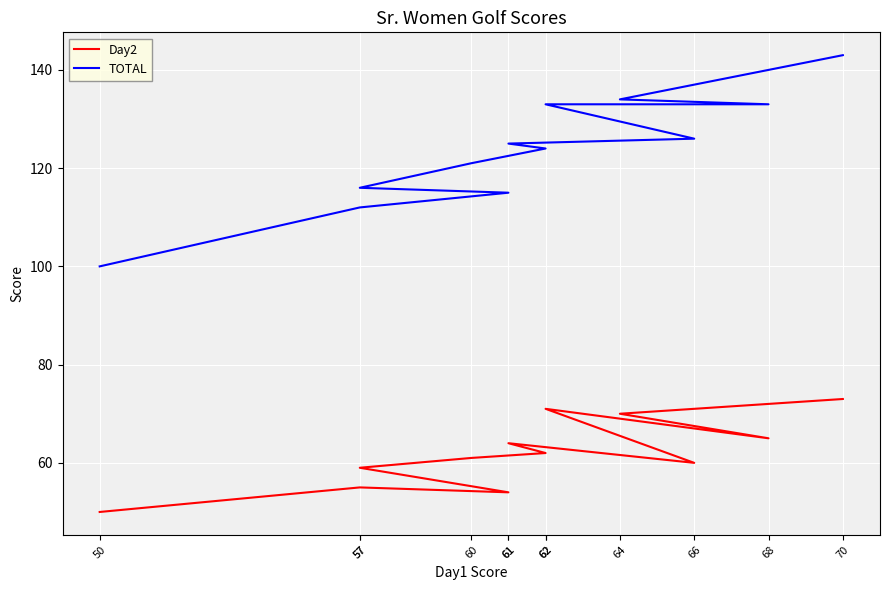

At which category does Day2 reach its first local valley?

61